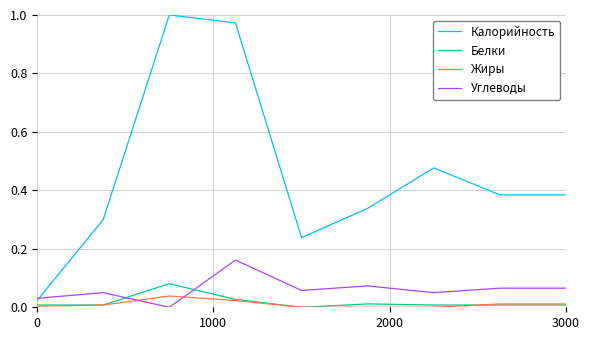

How many series are shown in this chart?

4